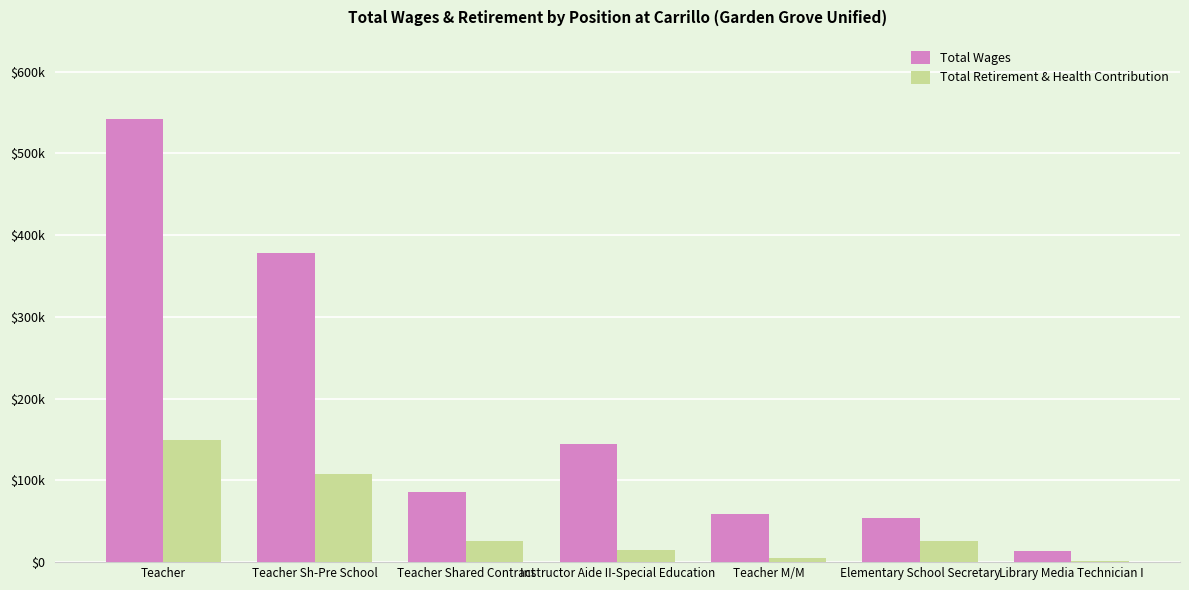

Rank the series at Teacher Sh-Pre School from lowest to highest value.

Total Retirement & Health Contribution, Total Wages